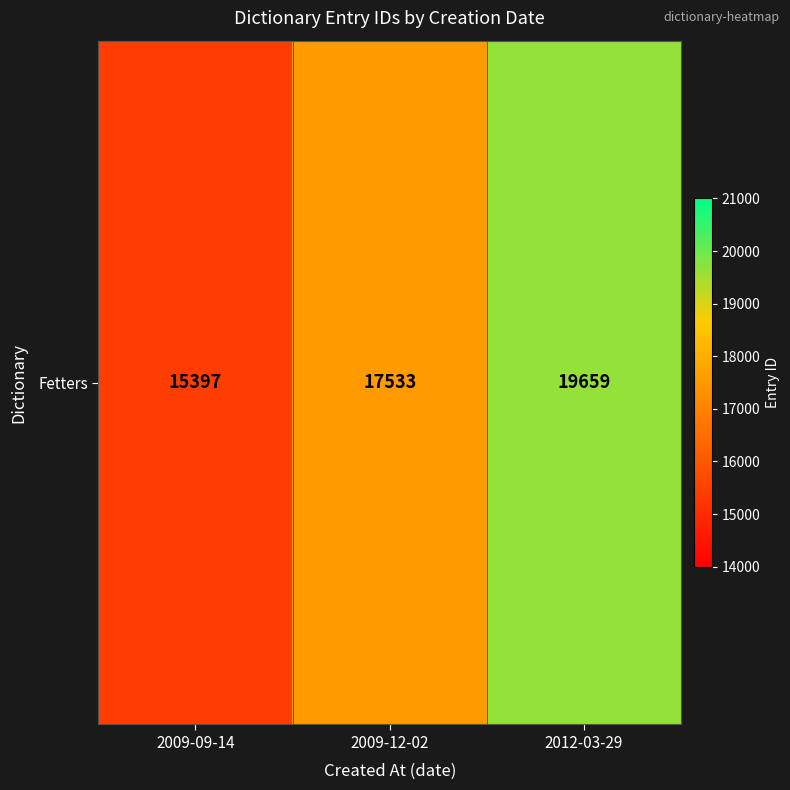

The value at 2009-12-02 is 6361. True or false?

False